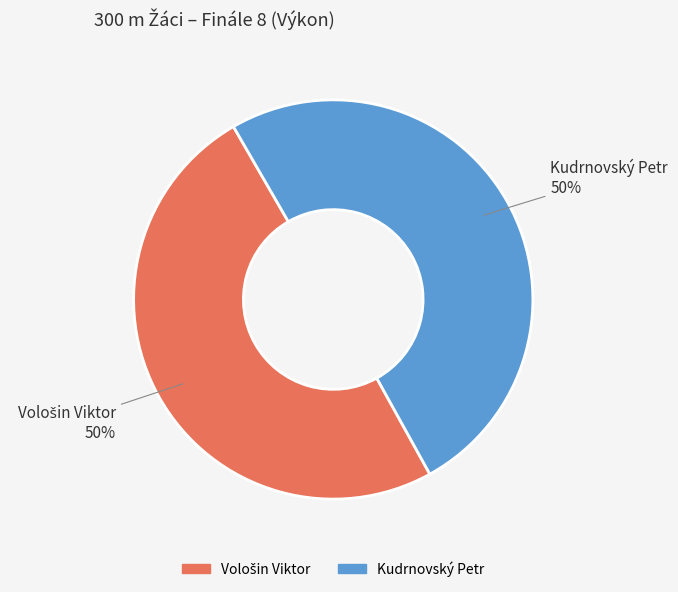

What percentage is the Kudrnovský Petr slice, to the nearest percent?

50%